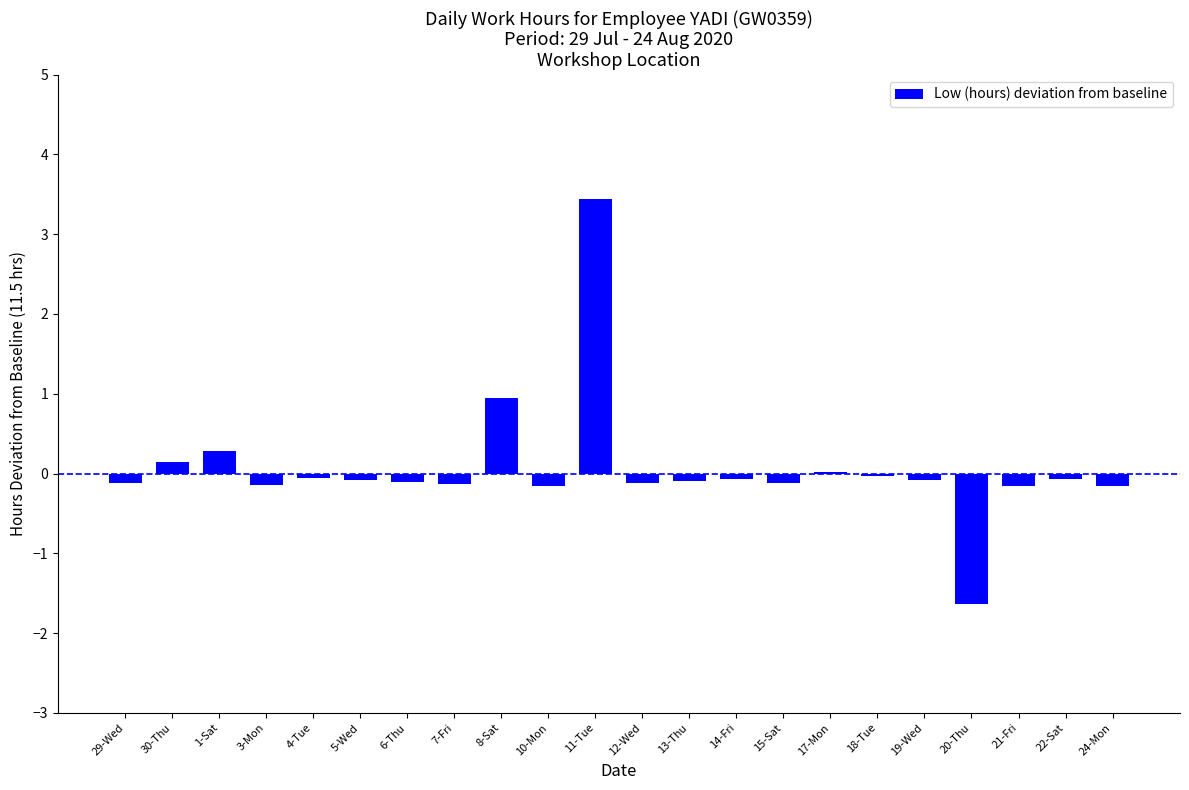

Are the bars grouped side by side (vs. stacked)?

No